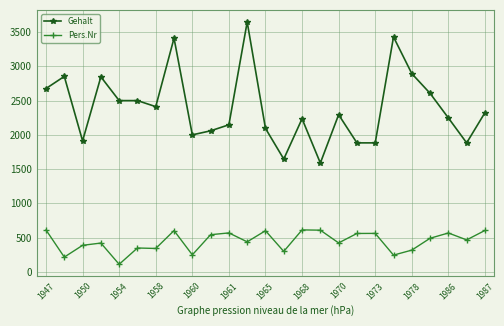

True or false: Gehalt has more than 1 points higher than both neighbors.

True